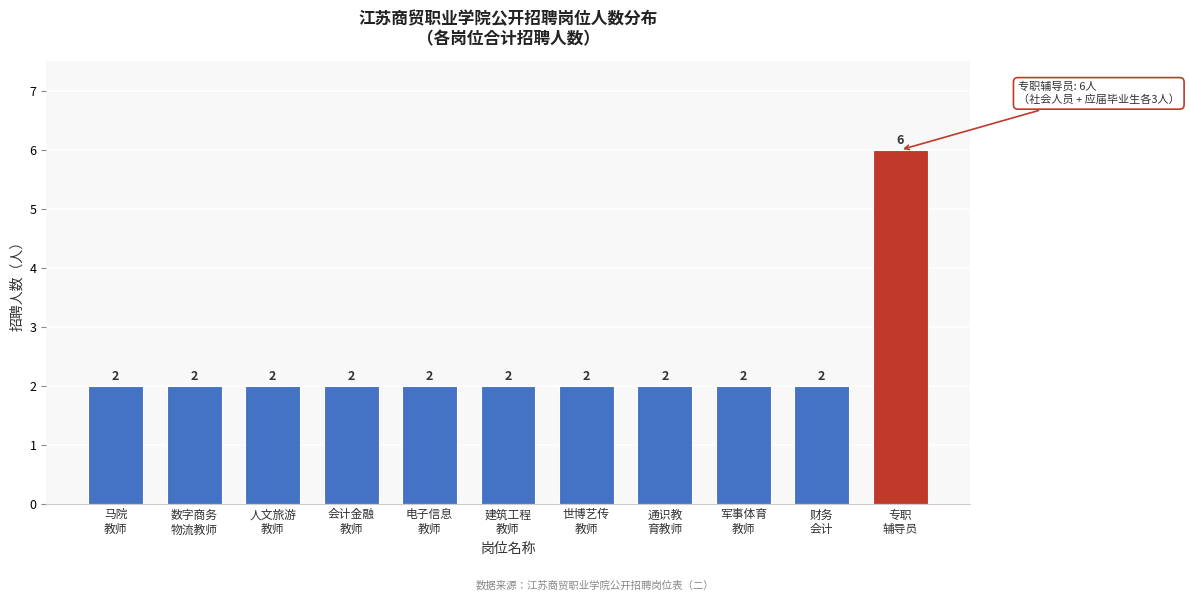

Reading right to left, list all the values displayed in this chart.

6	2	2	2	2	2	2	2	2	2	2